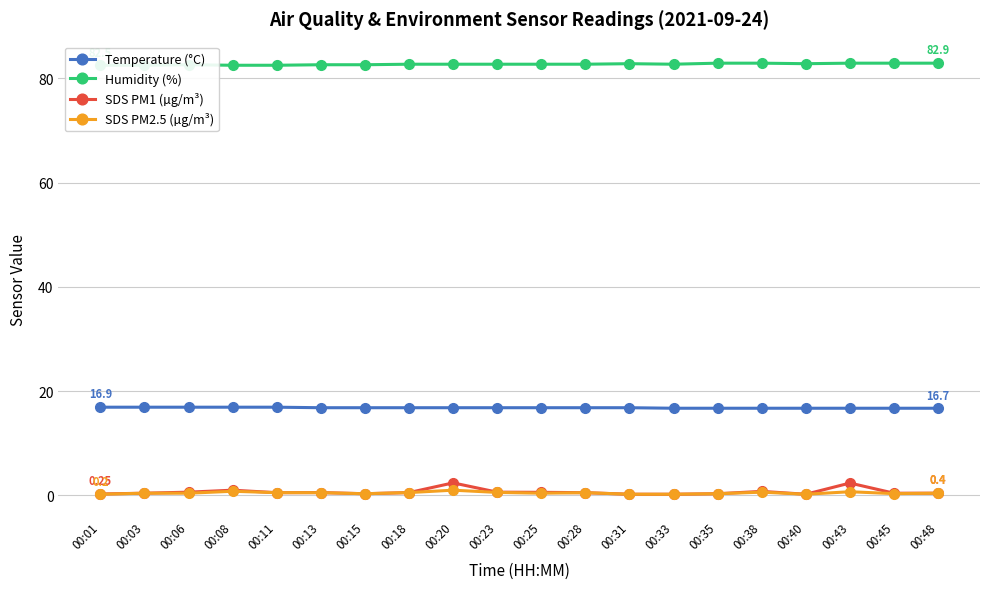

Is it true that SDS PM1 (µg/m³) equals 0.5 at 00:11?

True